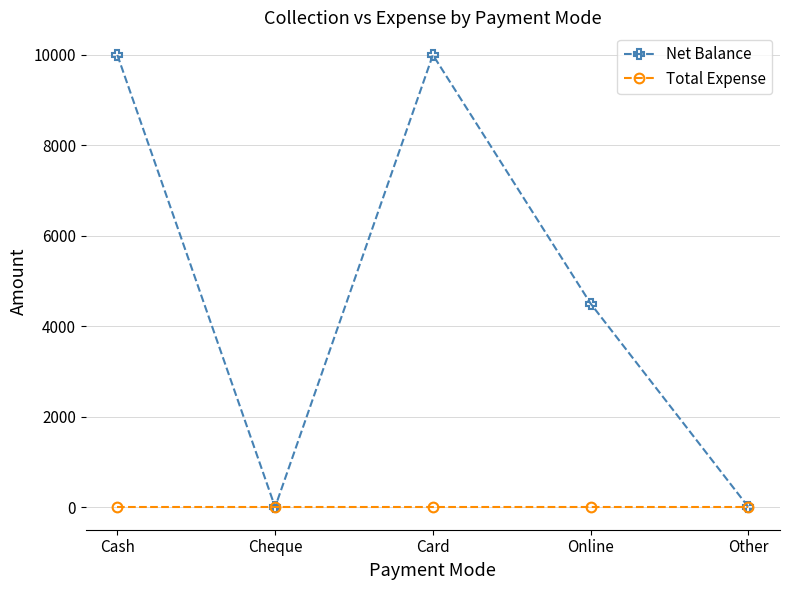

Which series changed the most between Cash and Other?

Net Balance